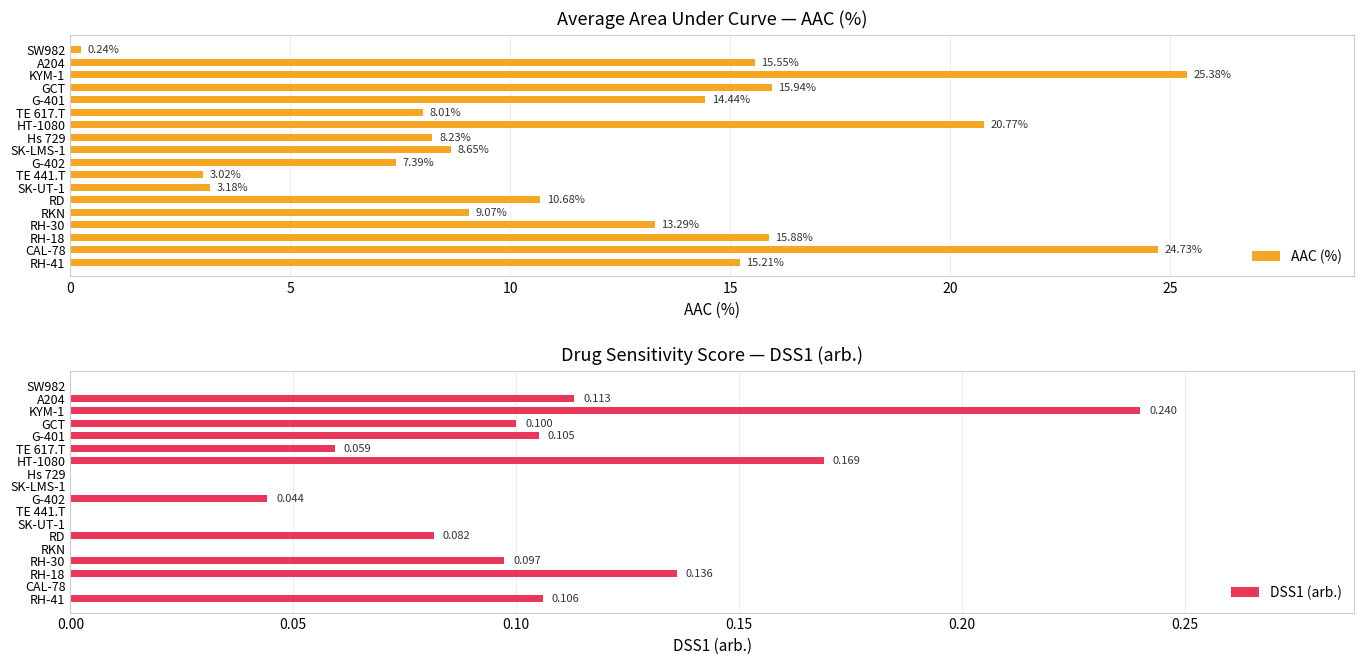

At how many categories does at least one series exceed 17?

3